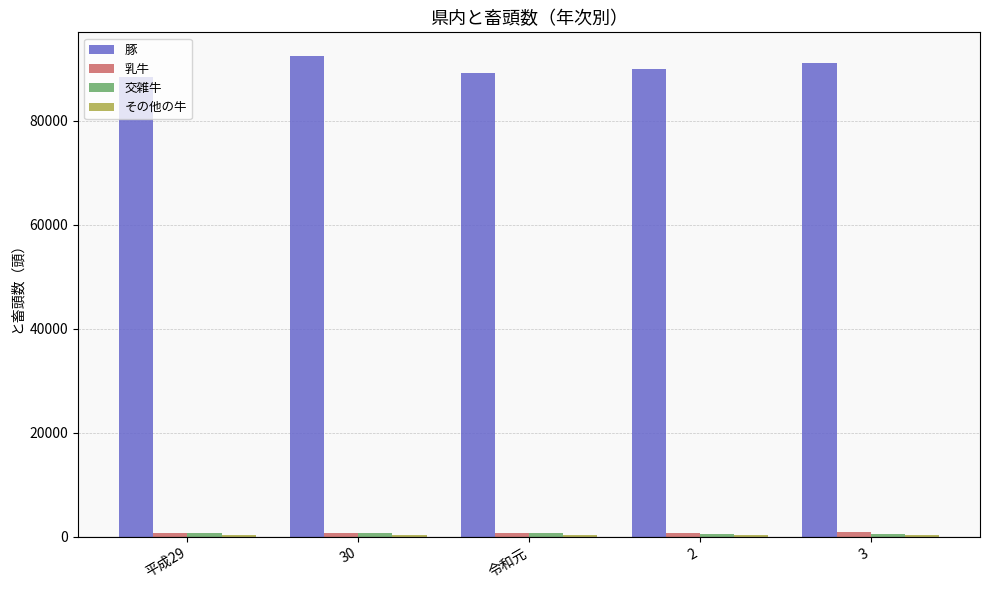

What position from the left is 2?

4